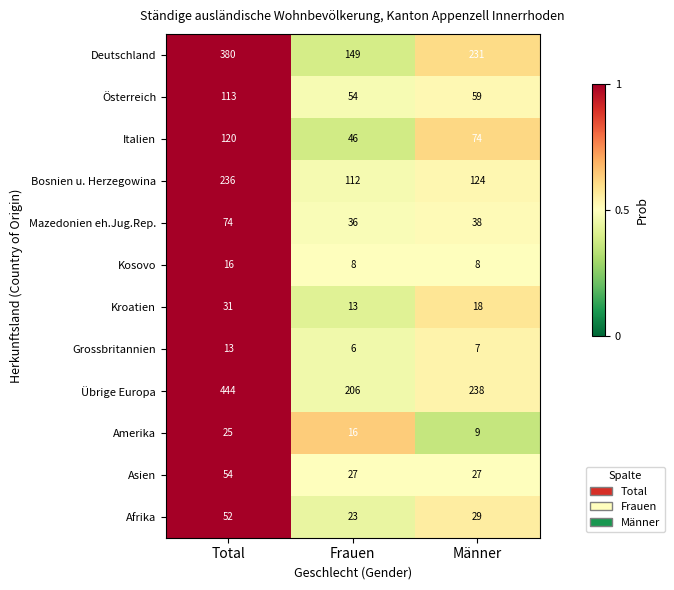

What is the spread (max minus min) of values at Männer?

231